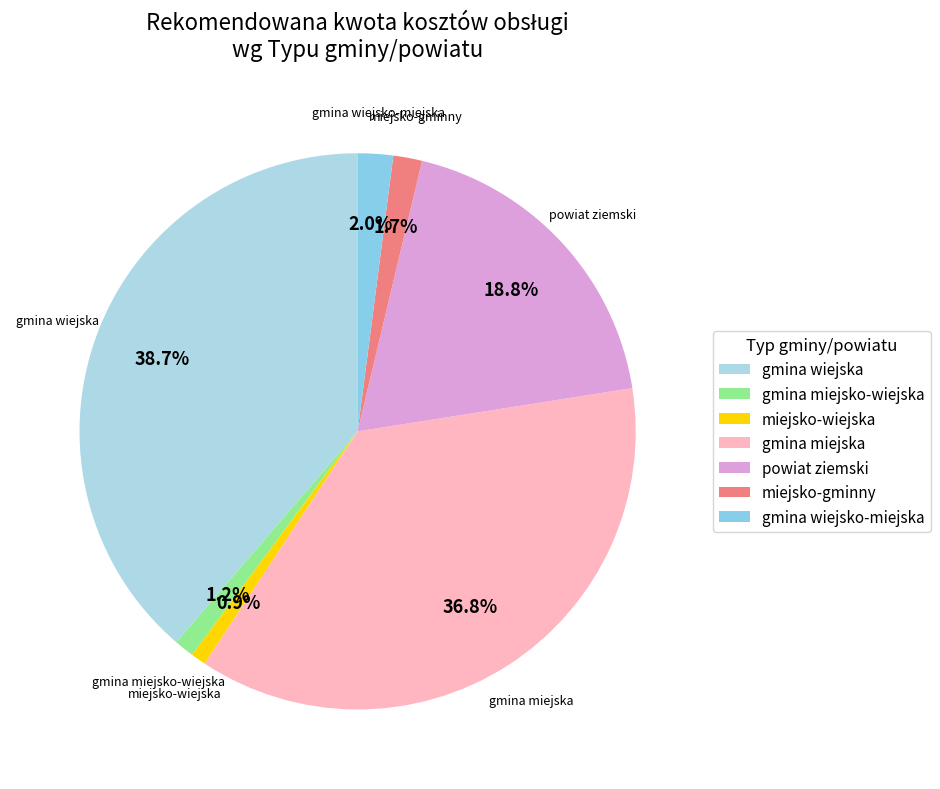

Which category has the biggest portion of the pie?

gmina wiejska